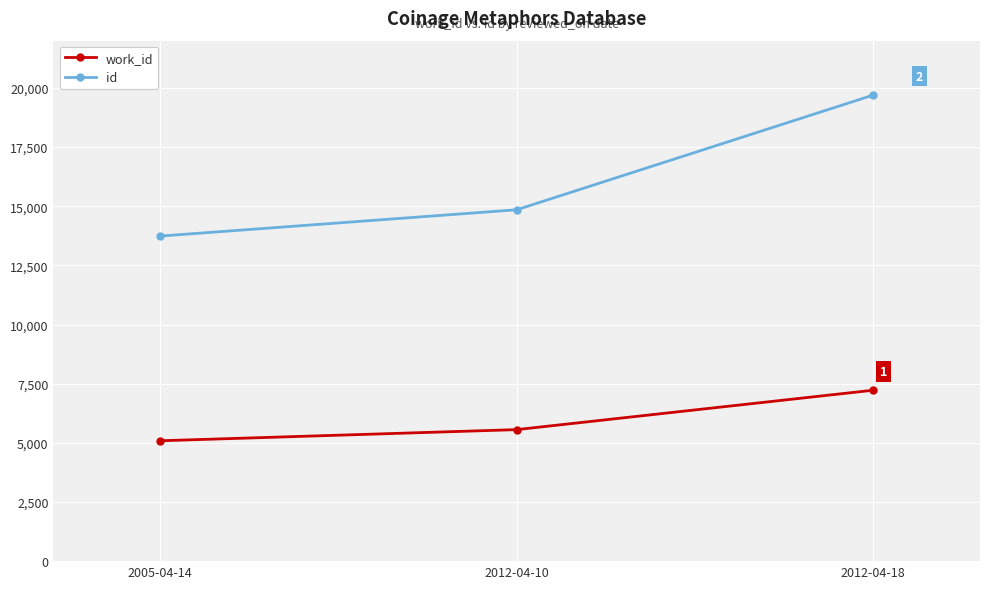

What is the difference between the maximum and minimum values in the work_id series?

2136